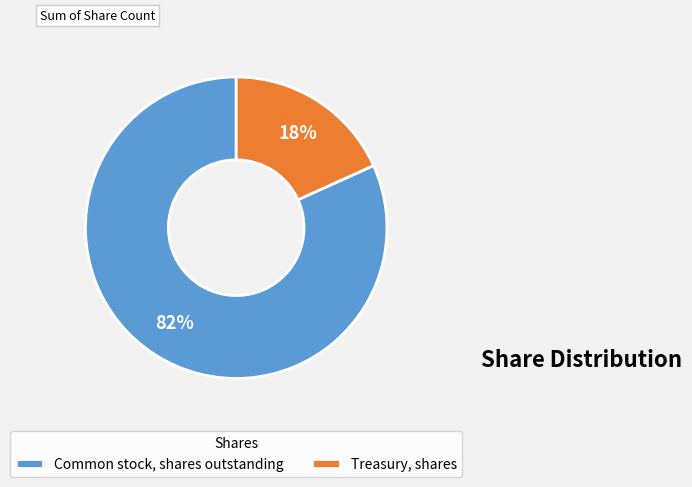

Is it true that Treasury, shares is 18% of the pie?

True